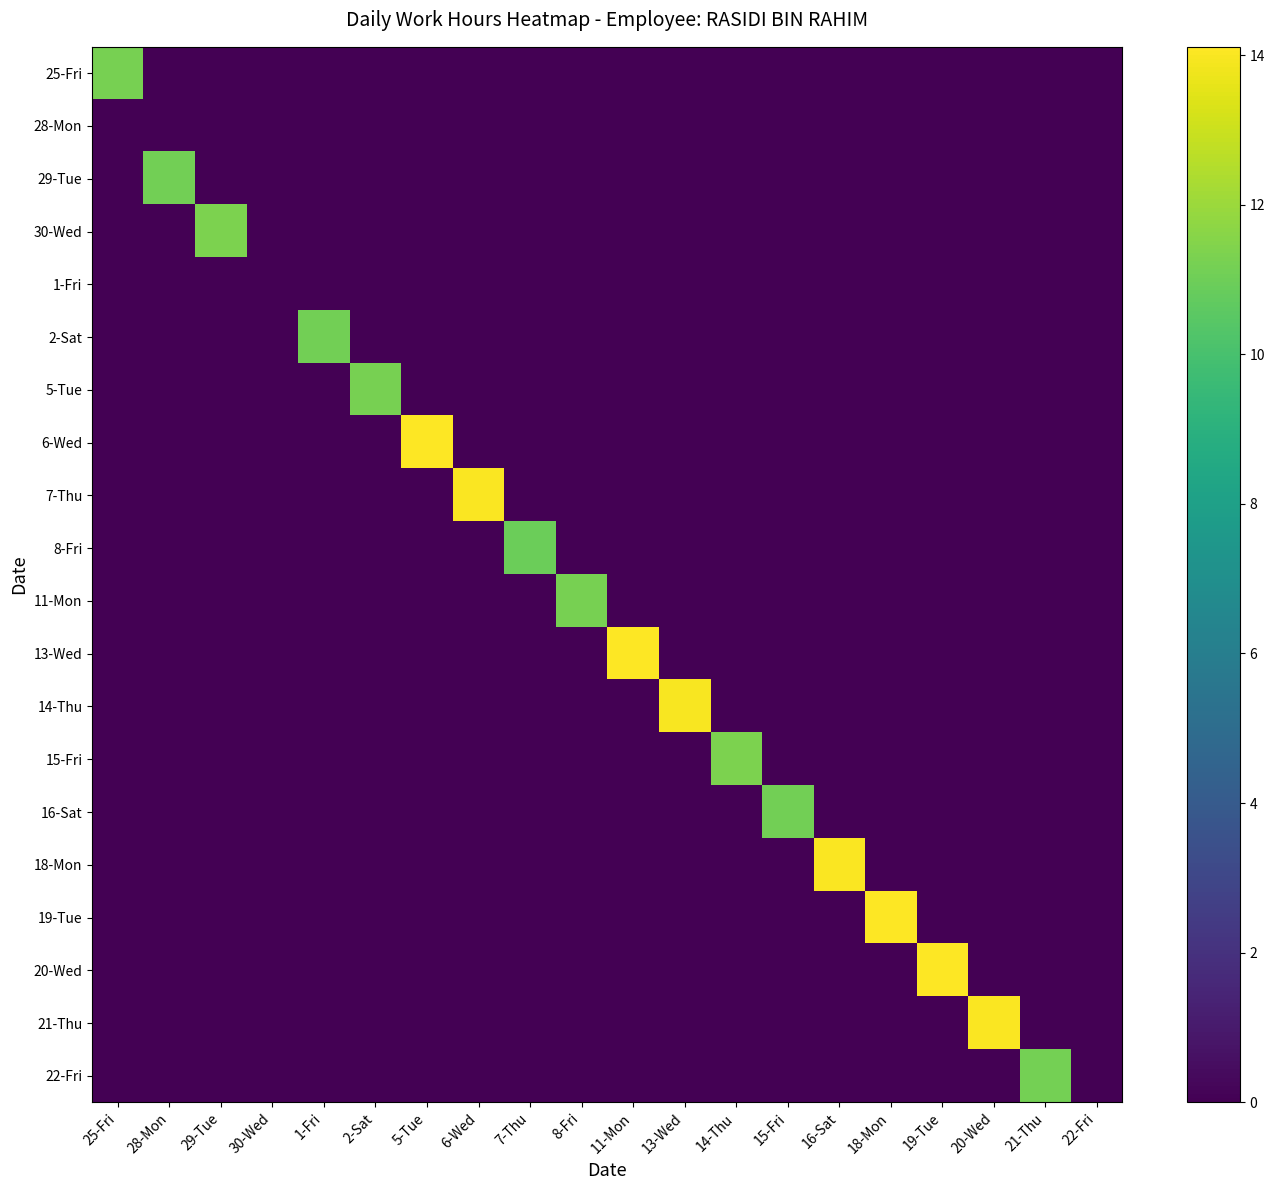

Count the number of data series in this chart.

20